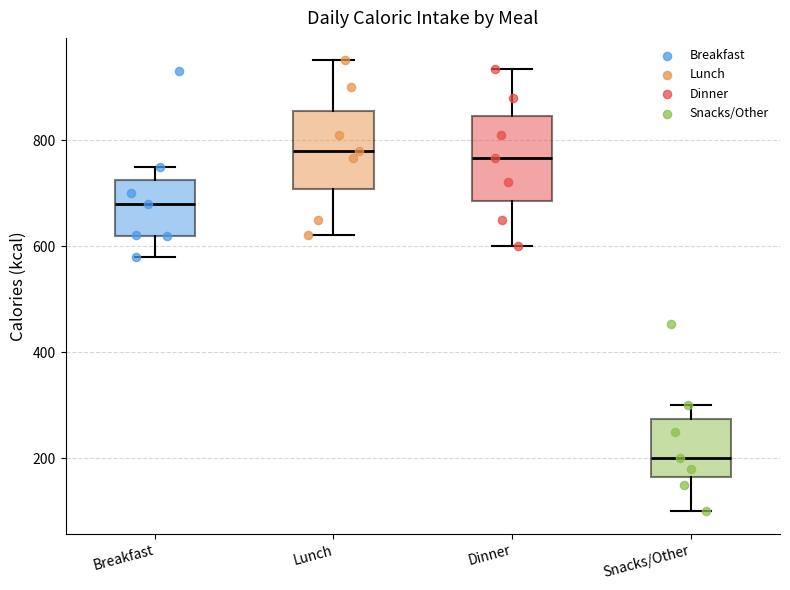

Reading left to right, transcribe this box plot: for each box, give where its median line is, the range the box spans, and where its two whiskers end, as read against the y-axis. The values are not printed on the chart, so give them approximately, as read against the axis.

Breakfast: median 680, box 620 to 720, whiskers 580 to 760
Lunch: median 780, box 700 to 860, whiskers 620 to 960
Dinner: median 760, box 680 to 840, whiskers 600 to 940
Snacks/Other: median 200, box 160 to 280, whiskers 100 to 300